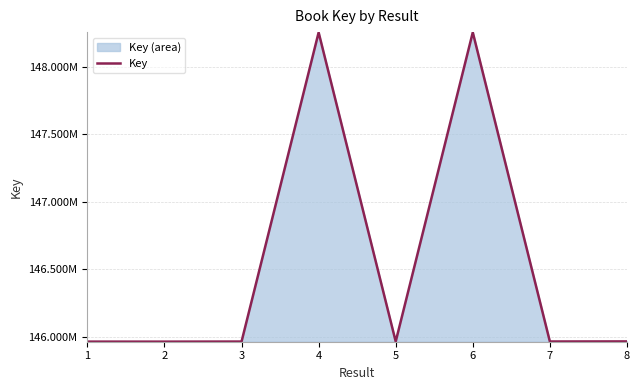

What is the smallest value displayed?

145963572